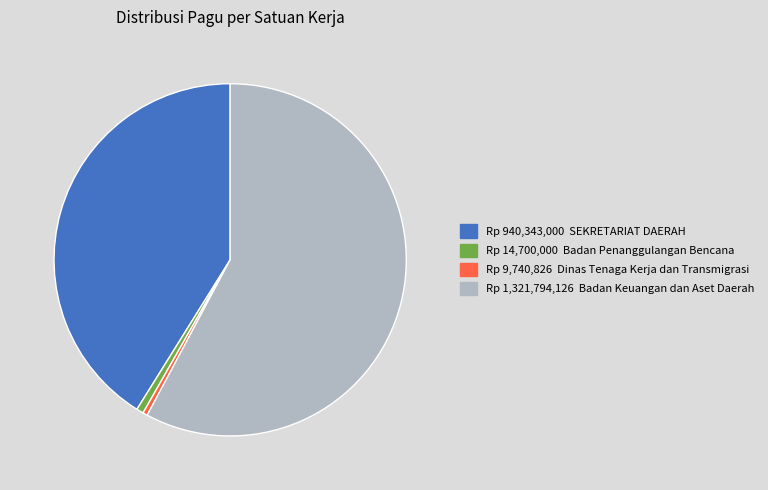

Does any single category account for the majority?

Yes